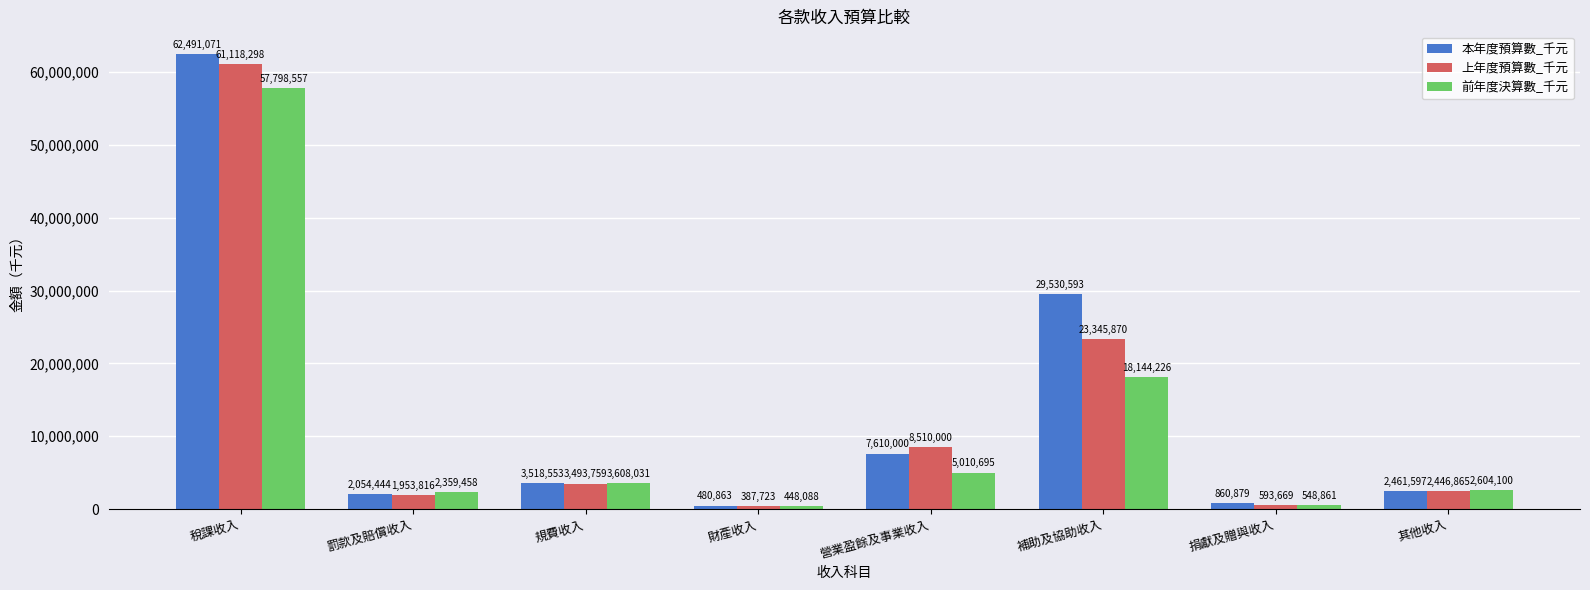

Reading right to left, transcribe all the data shown in this chart.

本年度預算數_千元: 2461597	860879	29530593	7610000	480863	3518553	2054444	62491071
上年度預算數_千元: 2446865	593669	23345870	8510000	387723	3493759	1953816	61118298
前年度決算數_千元: 2604100	548861	18144226	5010695	448088	3608031	2359458	57798557